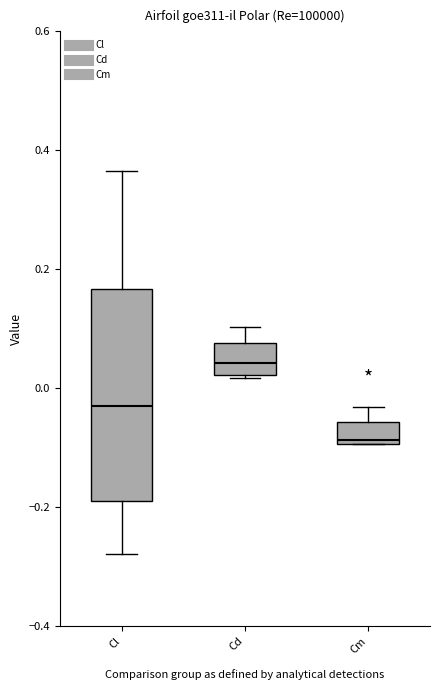

Which box is the tallest, from its lower edge to its upper edge?

Cl